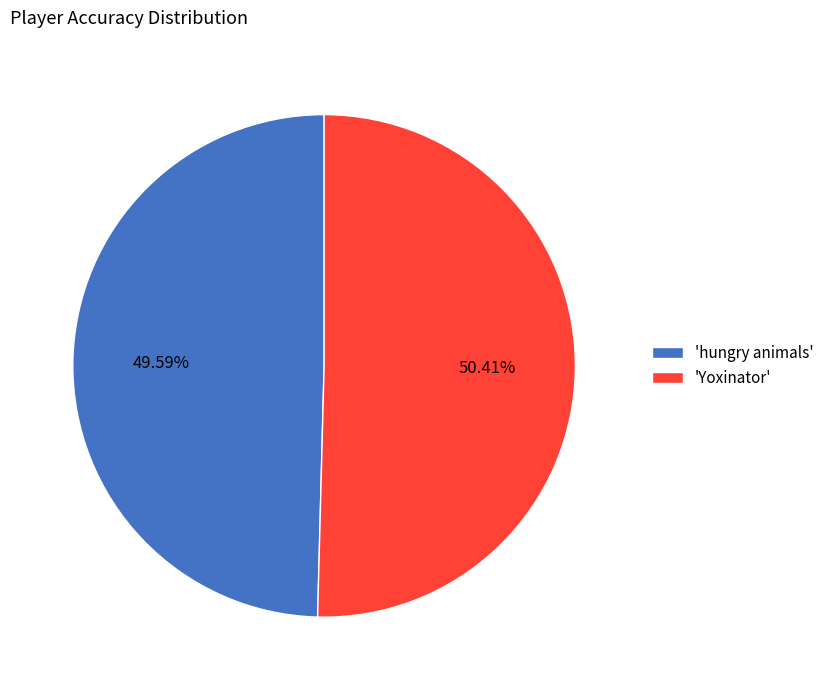

Is the sum of 'Yoxinator' and 'hungry animals' greater than half?

Yes